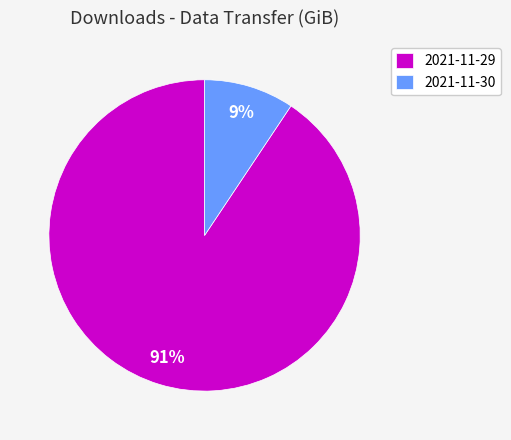

To the nearest percent, what is the combined percentage of 2021-11-30 and 2021-11-29?

100%